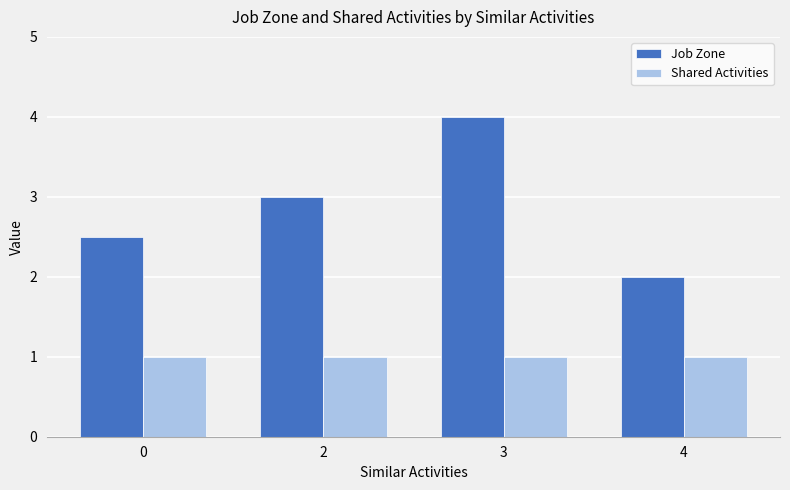

The Job Zone series shows 1.6 at 0. True or false?

False